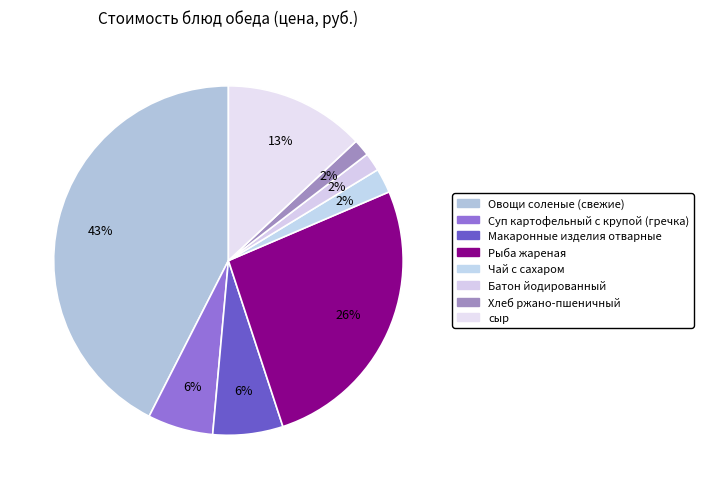

Is Батон йодированный the majority of the pie?

No